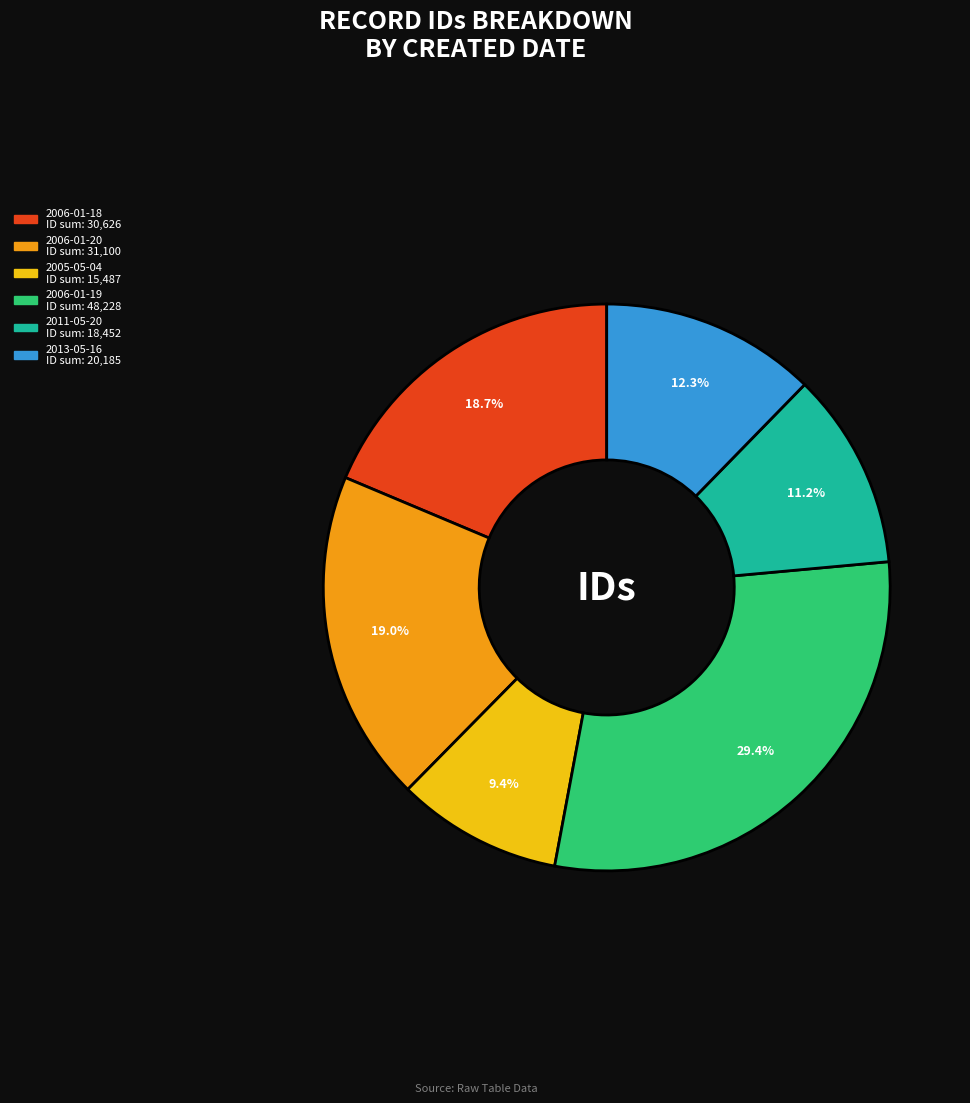

Does any single category account for the majority?

No